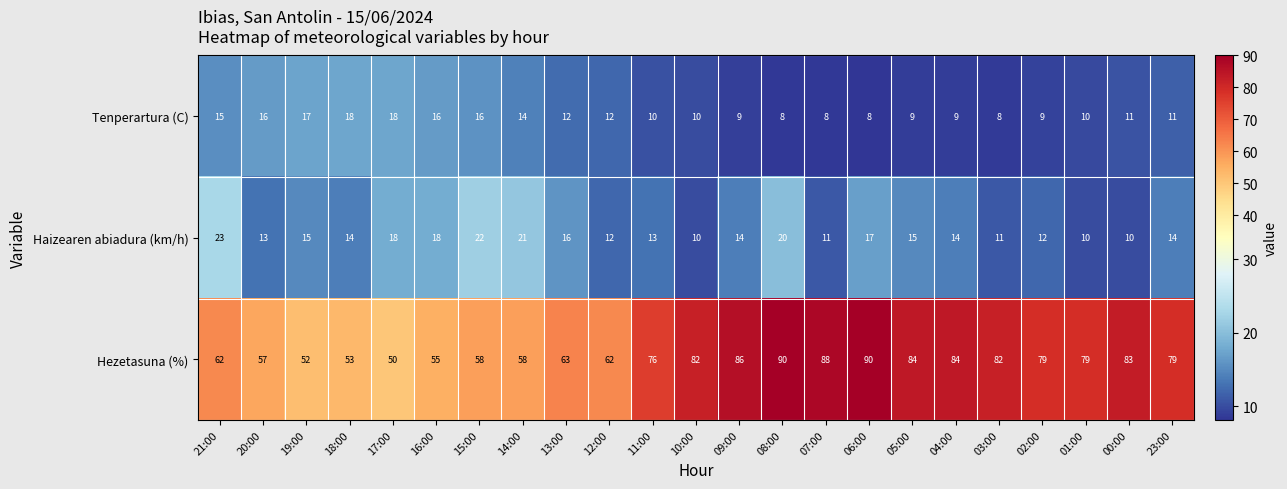

What is the maximum value shown in the chart?

90